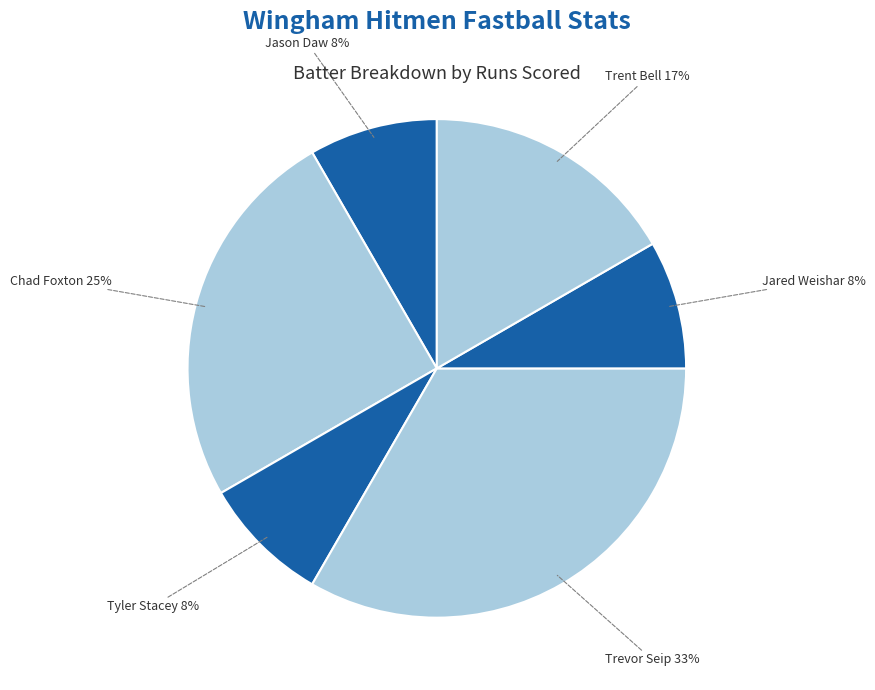

The Trevor Seip slice represents 43% of the pie. True or false?

False